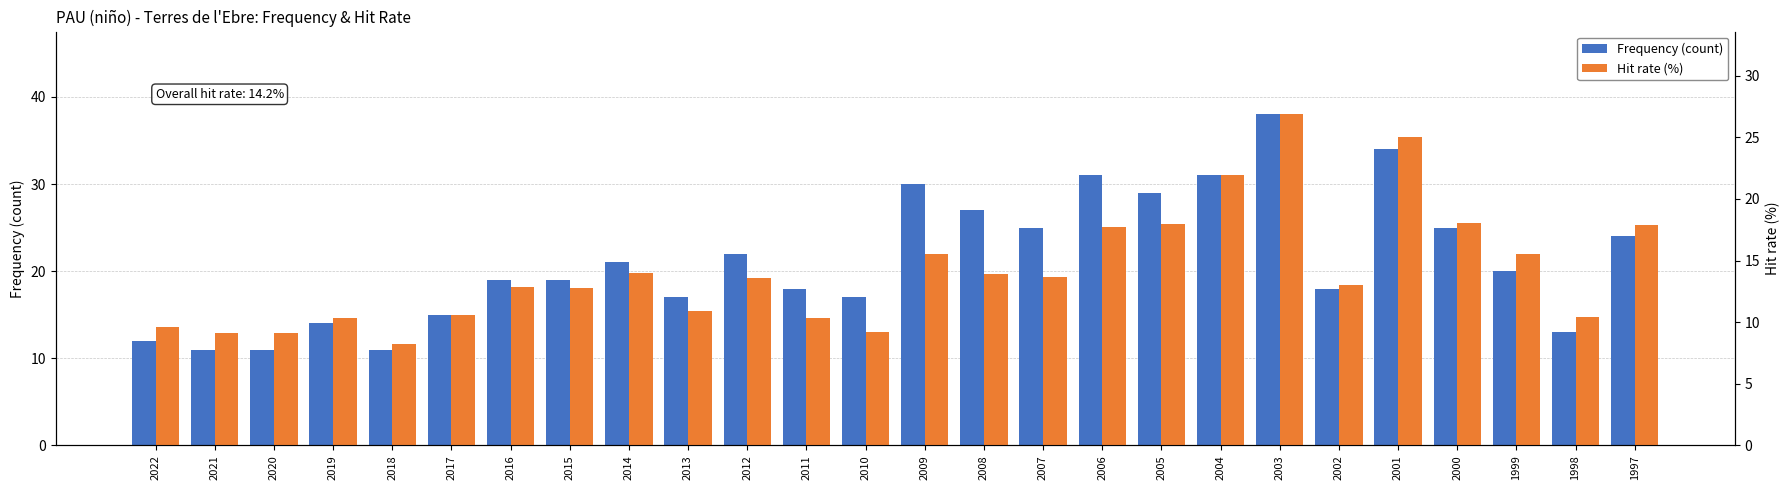

How many bars are there in each group?

2